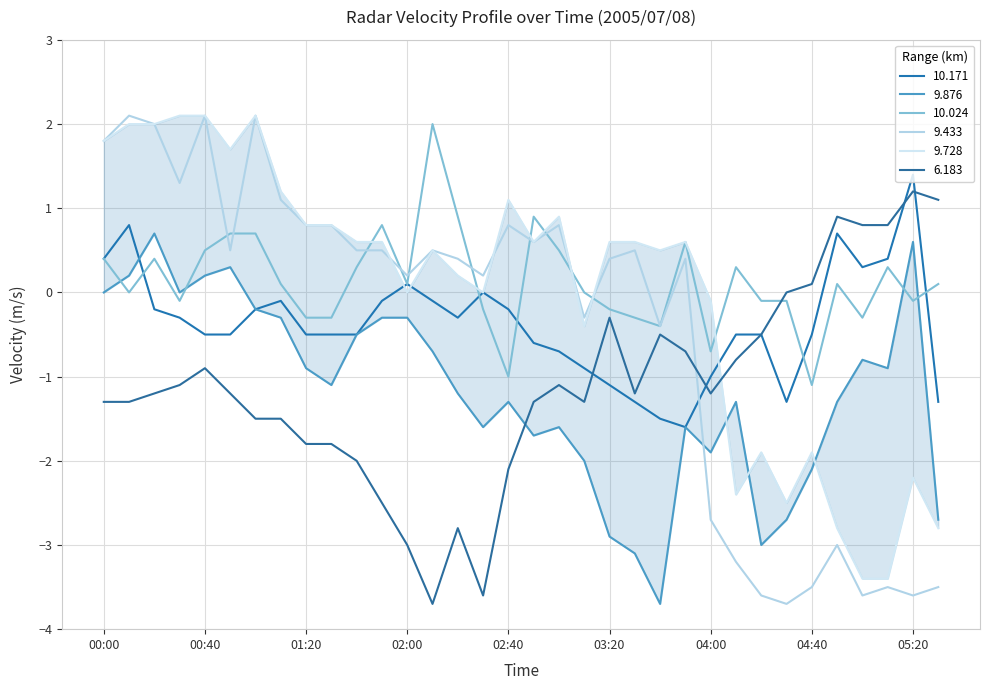

Between 00:00 and 03:50, which series saw the biggest shift?

10.171